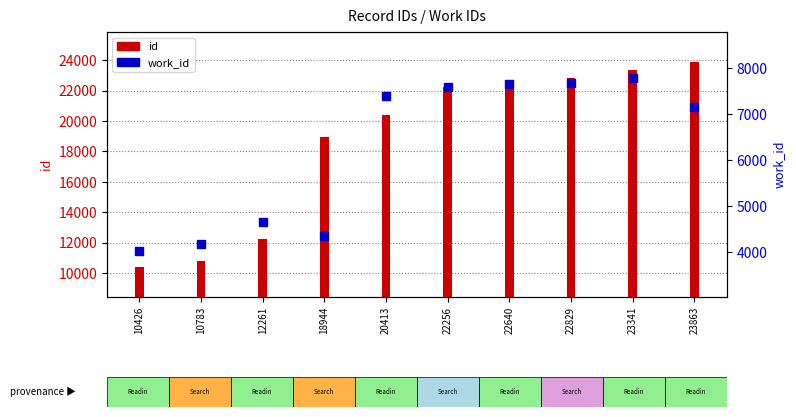

Which series reaches the minimum Y coordinate?

work_id